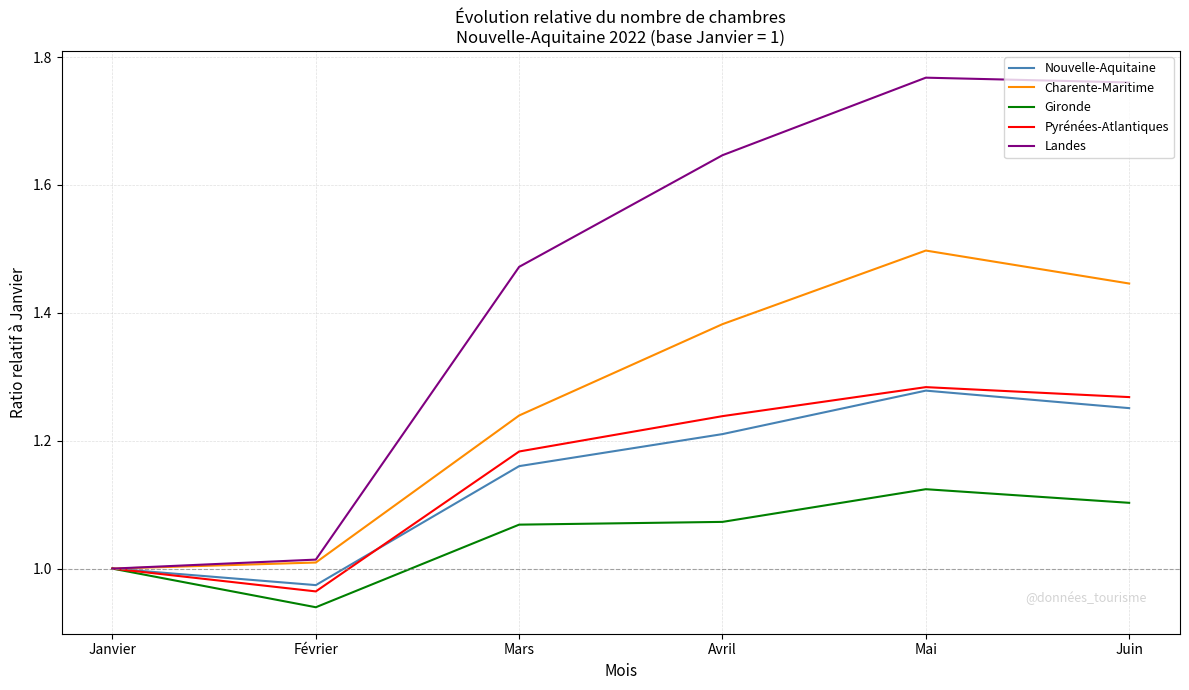

What is the difference between the maximum and minimum values in the Charente-Maritime series?

0.5